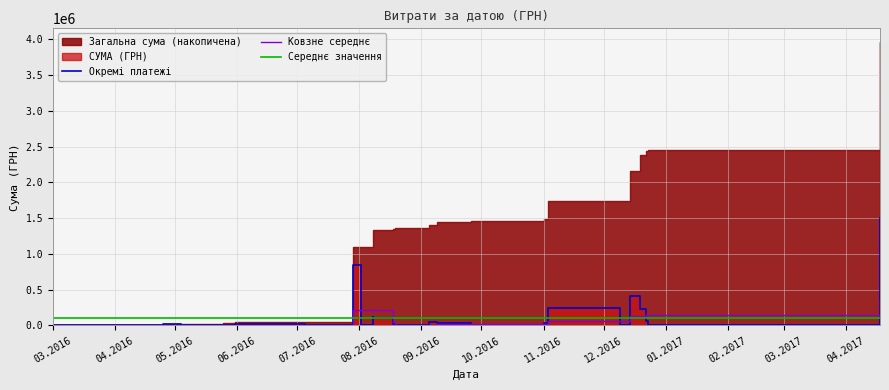

The value at 12.12.2016 is 7.0. True or false?

True